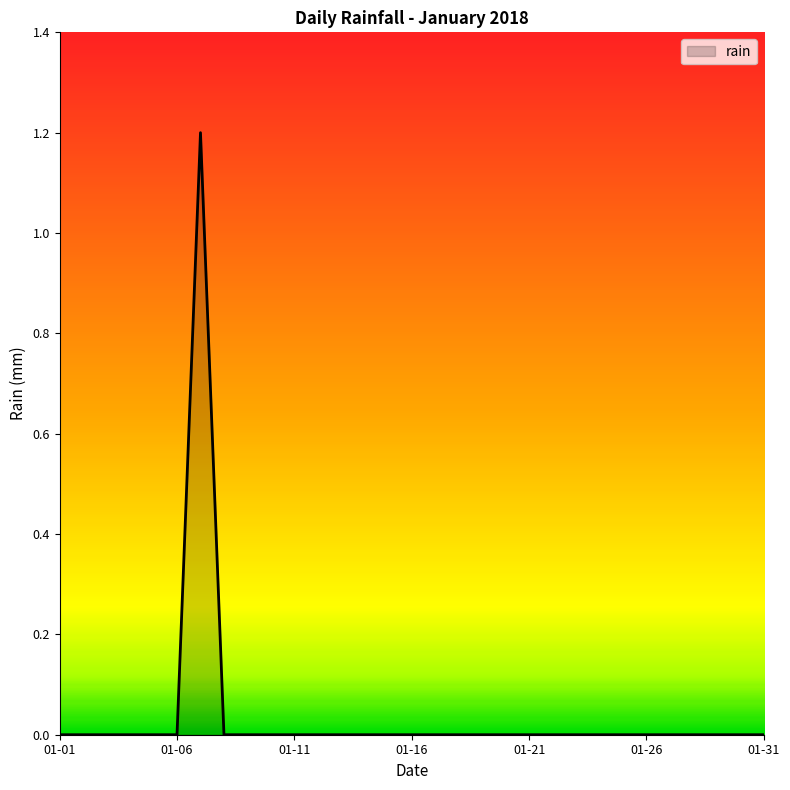

What is the maximum value shown in the chart?

1.2